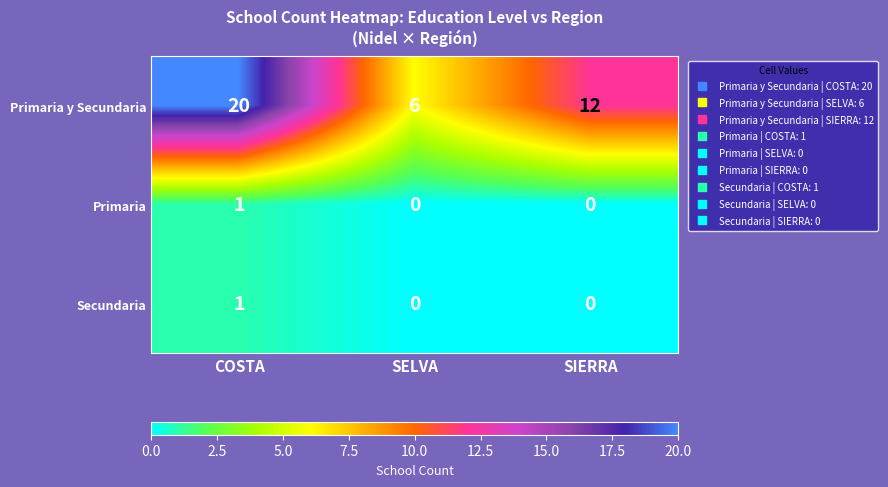

What is the average value of the Primaria y Secundaria series?

13